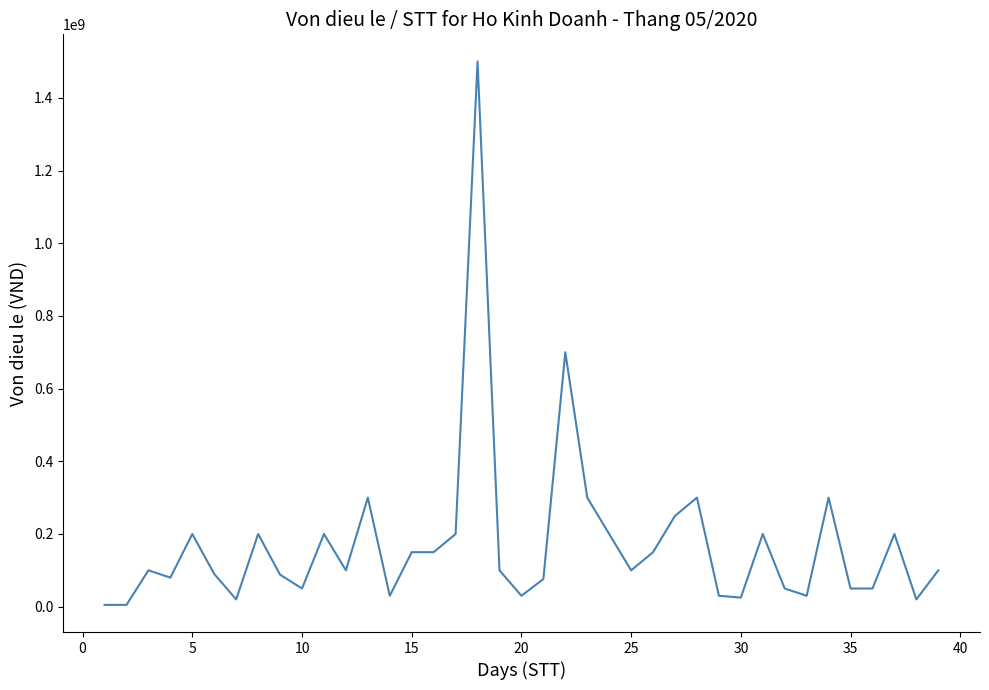

What is the greatest value displayed?

1500000000